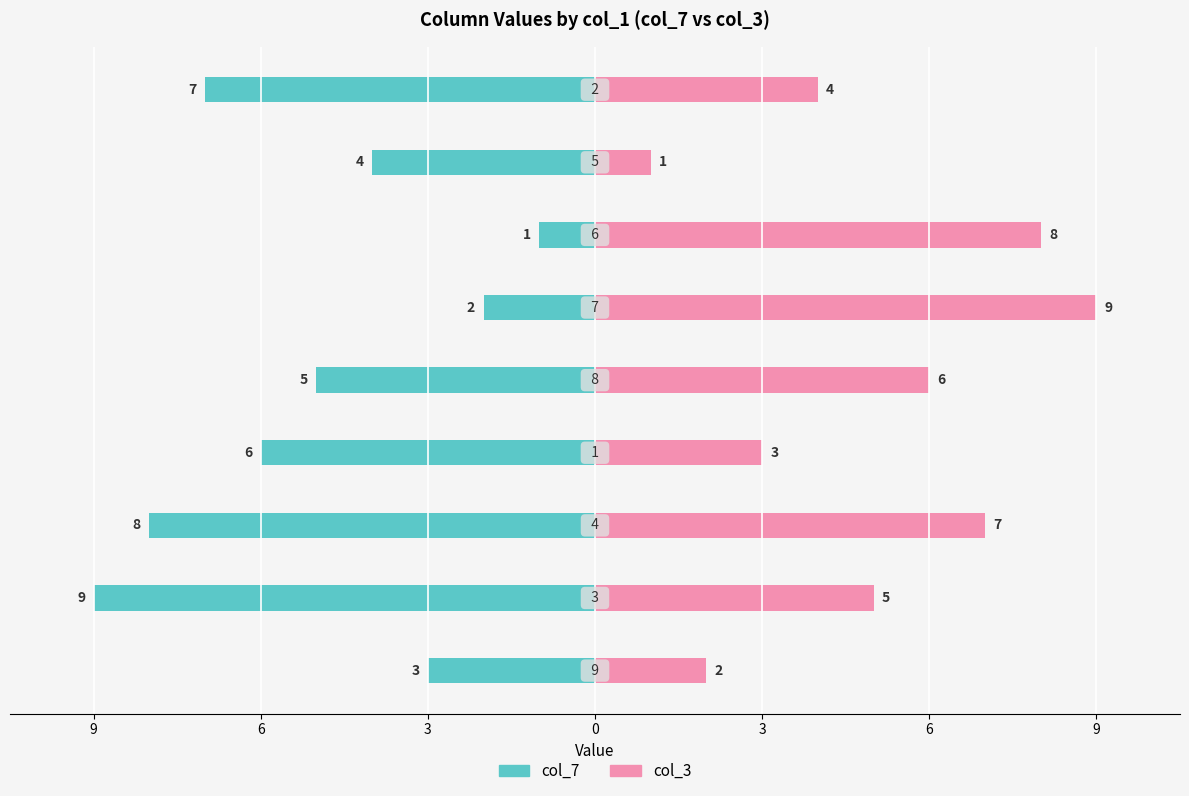

Reading left to right, list all the values displayed in this chart.

col_7: -3	-9	-8	-6	-5	-2	-1	-4	-7
col_3: 2	5	7	3	6	9	8	1	4